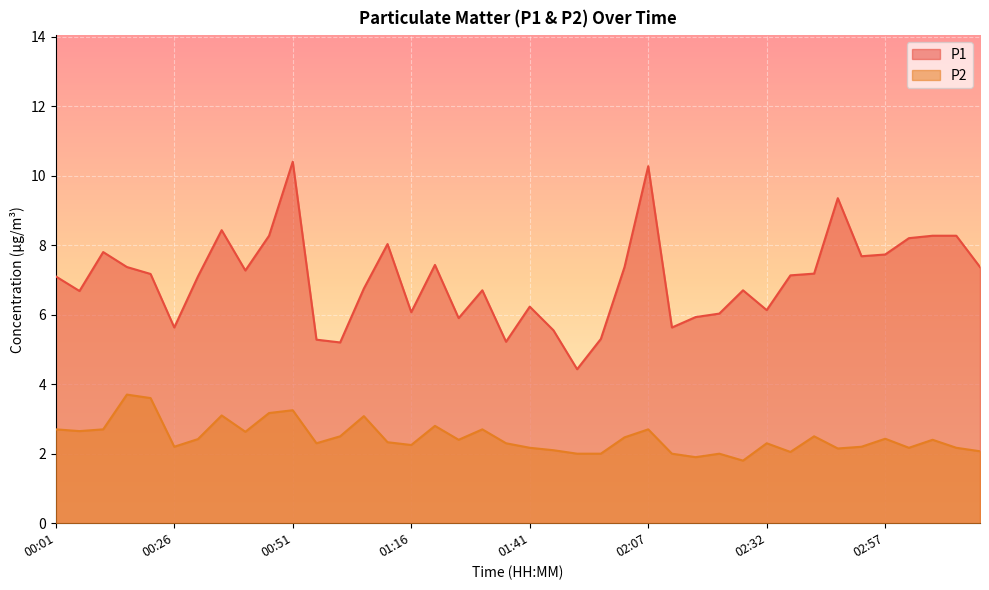

Reading left to right, extract all data points from this chart.

P1: 00:01=7.1	00:06=6.7	00:11=7.8	00:16=7.4	00:21=7.2	00:26=5.6	00:31=7.1	00:36=8.4	00:41=7.3	00:46=8.3	00:51=10.4	00:56=5.3	01:01=5.2	01:06=6.8	01:11=8.0	01:16=6.1	01:21=7.4	01:26=5.9	01:31=6.7	01:36=5.2	01:41=6.2	01:46=5.5	01:51=4.4	01:56=5.3	02:02=7.4	02:07=10.3	02:12=5.6	02:17=5.9	02:22=6.0	02:27=6.7	02:32=6.1	02:37=7.1	02:42=7.2	02:47=9.3	02:52=7.7	02:57=7.7	03:02=8.2	03:07=8.3	03:12=8.3	03:17=7.4
P2: 00:01=2.7	00:06=2.6	00:11=2.7	00:16=3.7	00:21=3.6	00:26=2.2	00:31=2.4	00:36=3.1	00:41=2.6	00:46=3.2	00:51=3.2	00:56=2.3	01:01=2.5	01:06=3.1	01:11=2.3	01:16=2.2	01:21=2.8	01:26=2.4	01:31=2.7	01:36=2.3	01:41=2.2	01:46=2.1	01:51=2.0	01:56=2.0	02:02=2.5	02:07=2.7	02:12=2.0	02:17=1.9	02:22=2.0	02:27=1.8	02:32=2.3	02:37=2.0	02:42=2.5	02:47=2.1	02:52=2.2	02:57=2.4	03:02=2.2	03:07=2.4	03:12=2.2	03:17=2.1